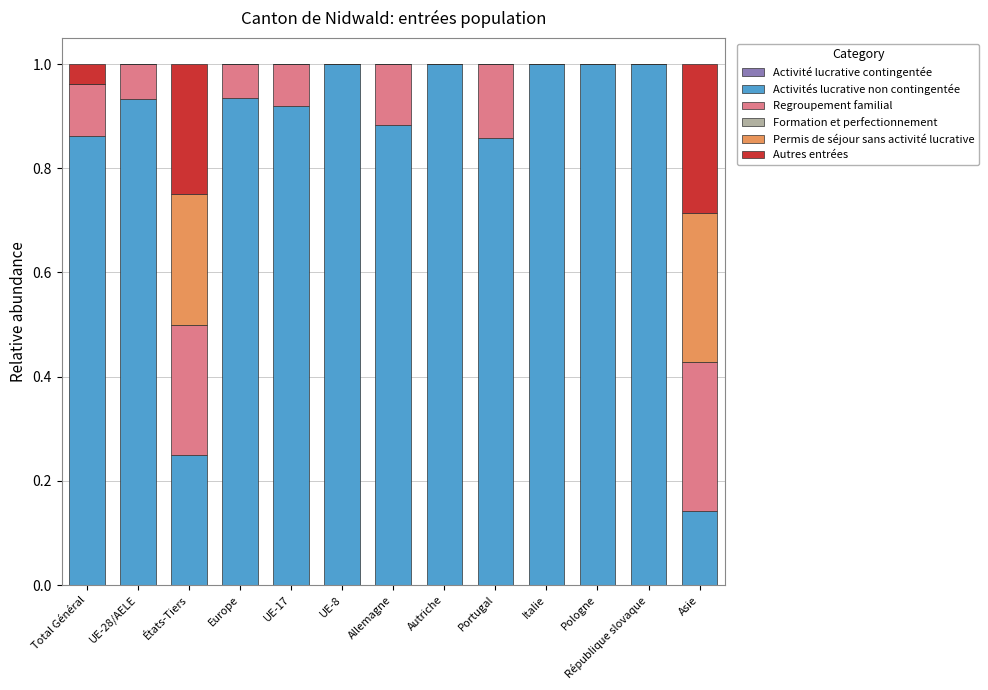

What is the highest value of the Activités lucrative non contingentée series?

1.0